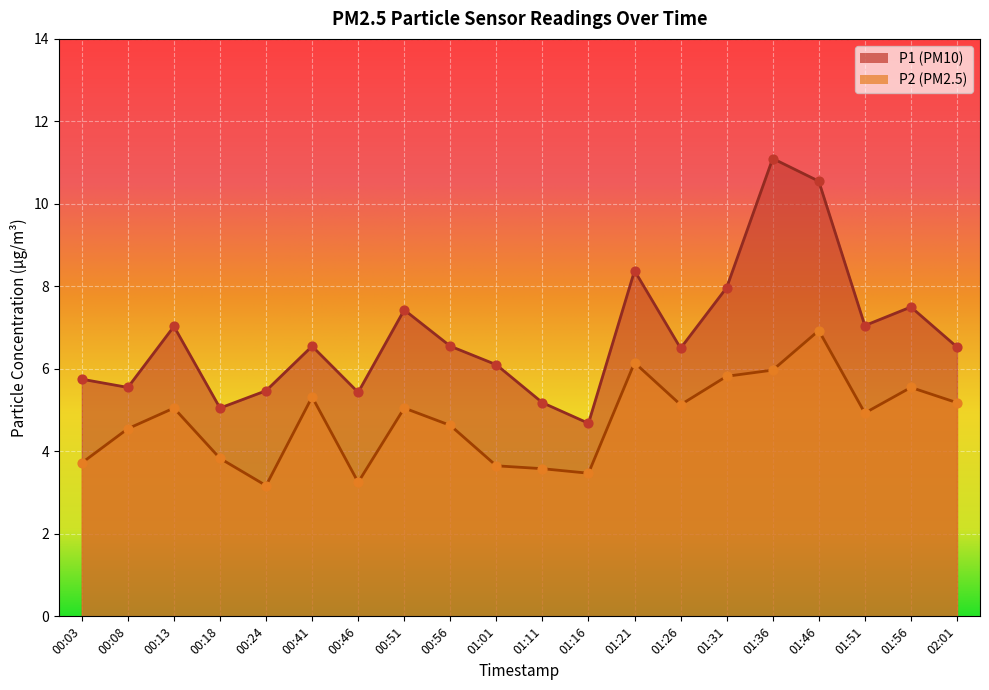

Which series contains the highest Y value?

P1